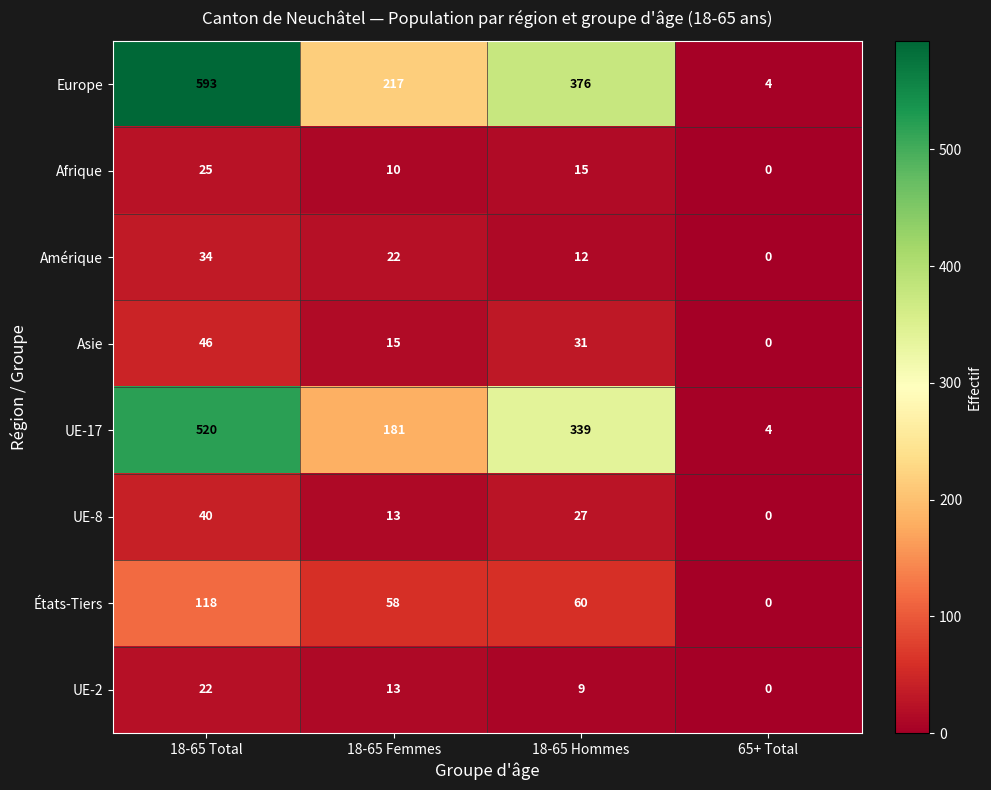

How many distinct data groups are displayed?

8